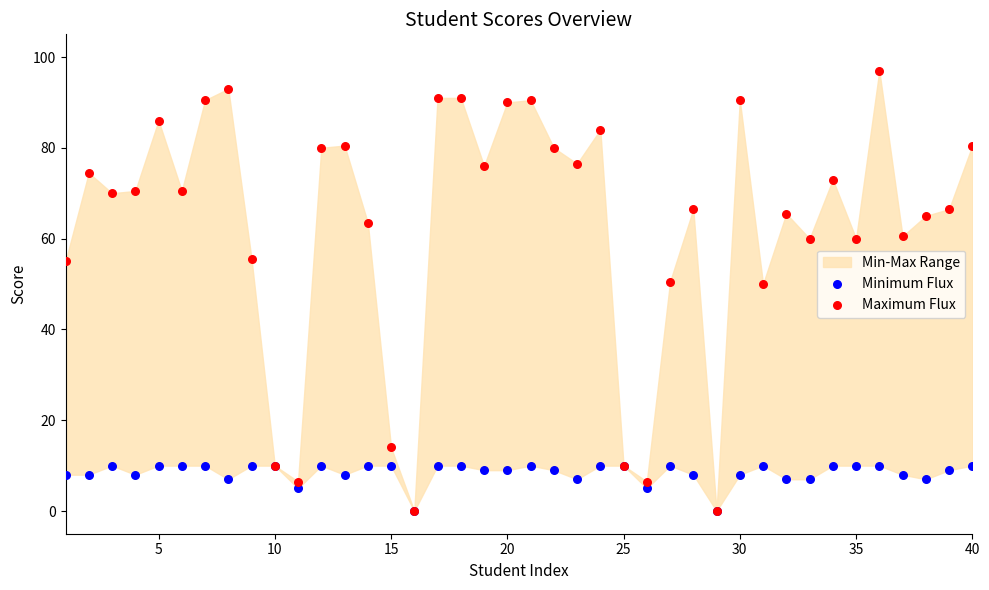

Which series has the largest Y range (max minus min)?

Maximum Flux